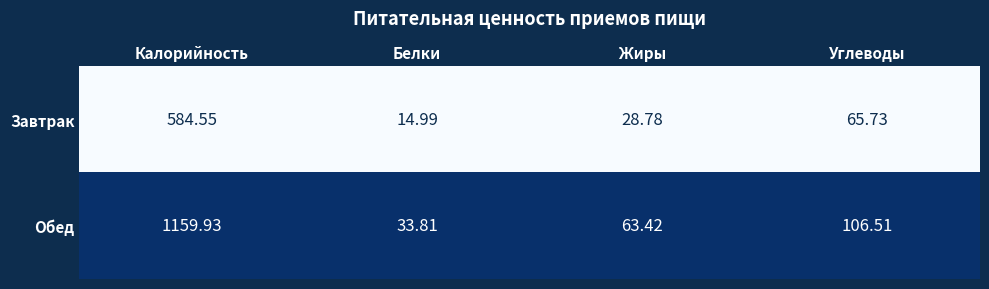

Is the value of Завтрак at Жиры greater than the value of Обед at Калорийность?

No